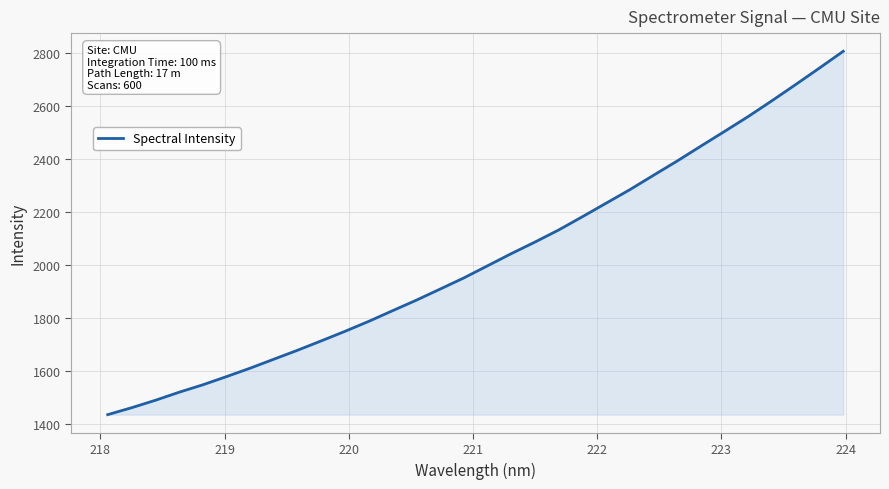

How many series are shown in this chart?

1